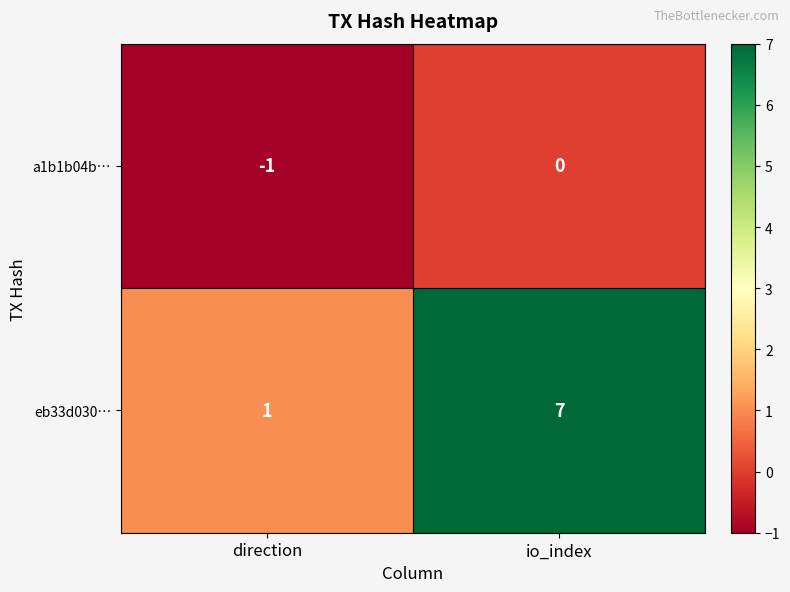

Which series has the widest spread of values?

eb33d030…